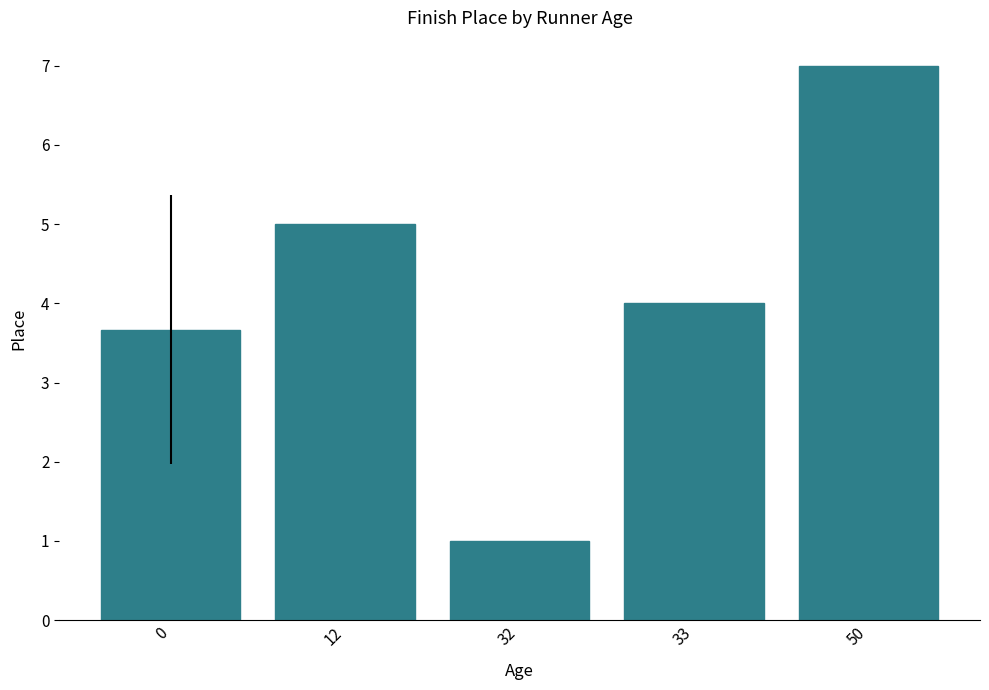

Between 12 and 0, which is larger?

12